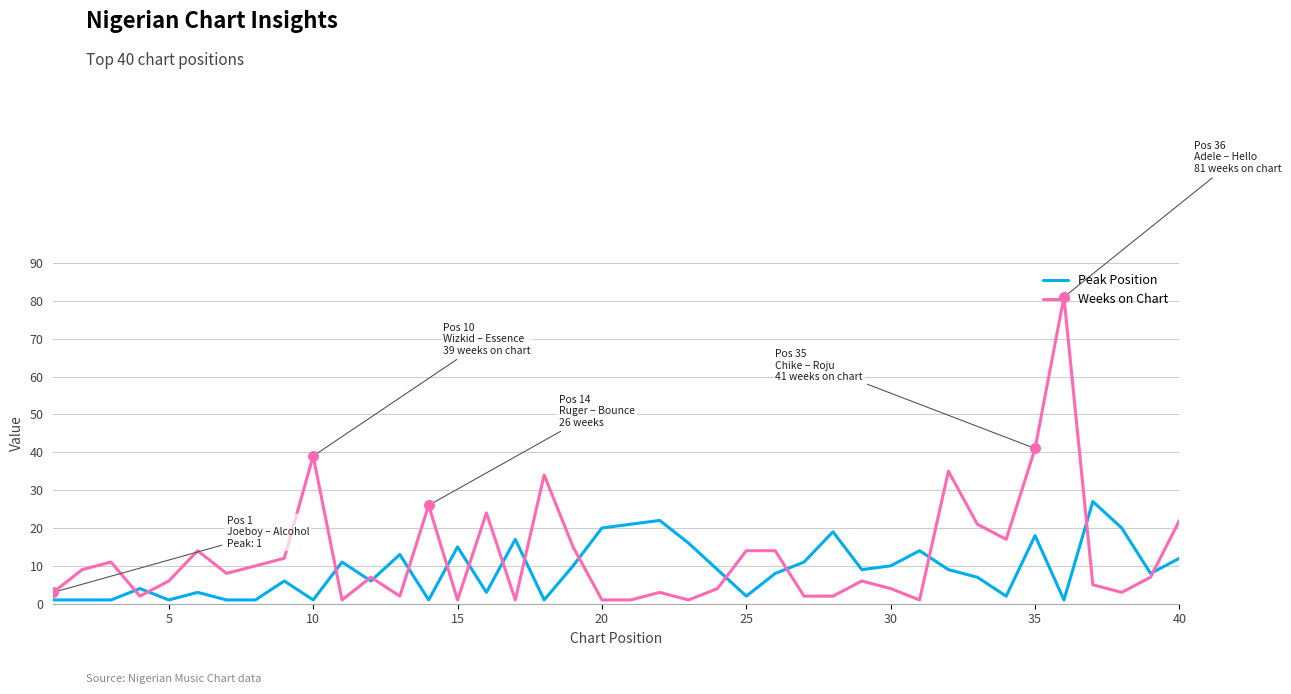

Which series has the largest total across all categories?

Weeks on Chart